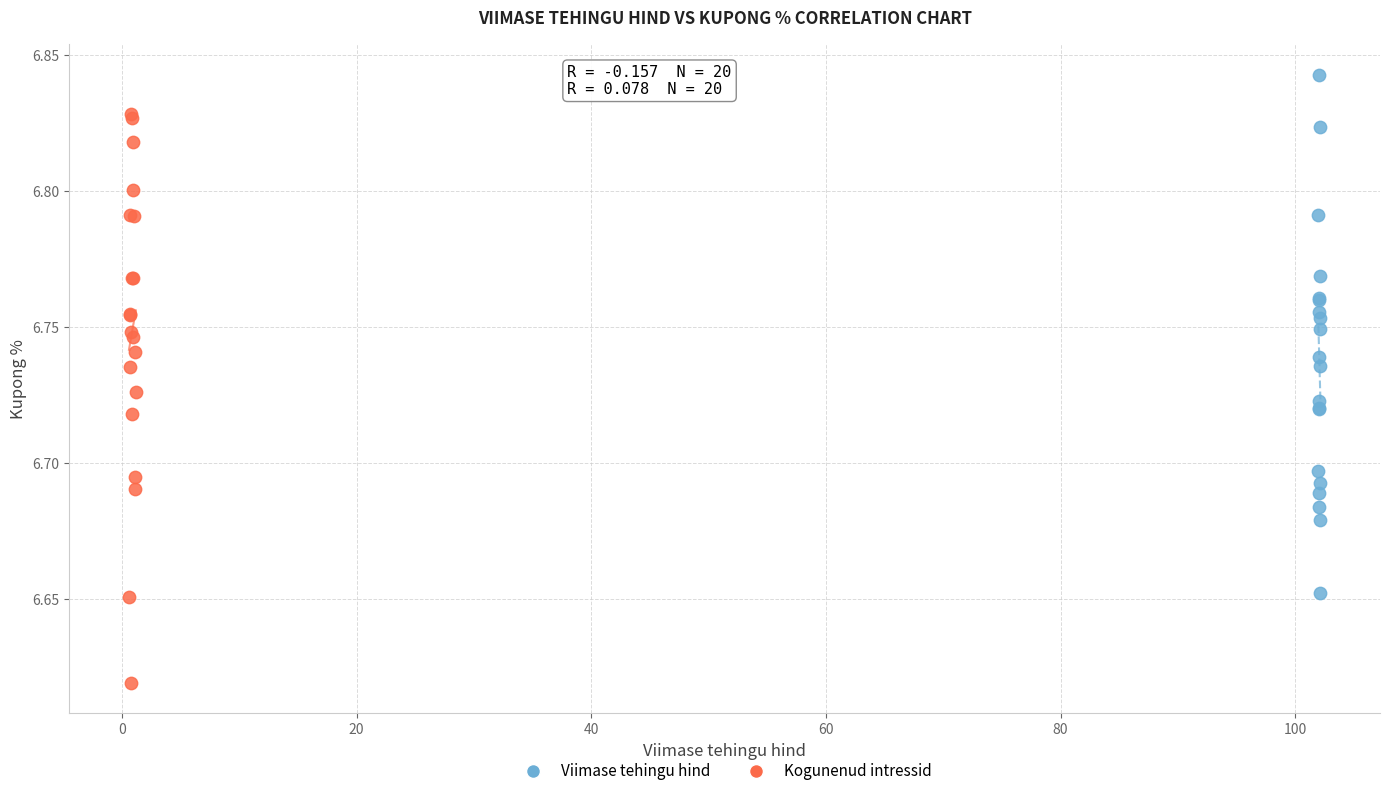

Which series contains the highest Y value?

Viimase tehingu hind